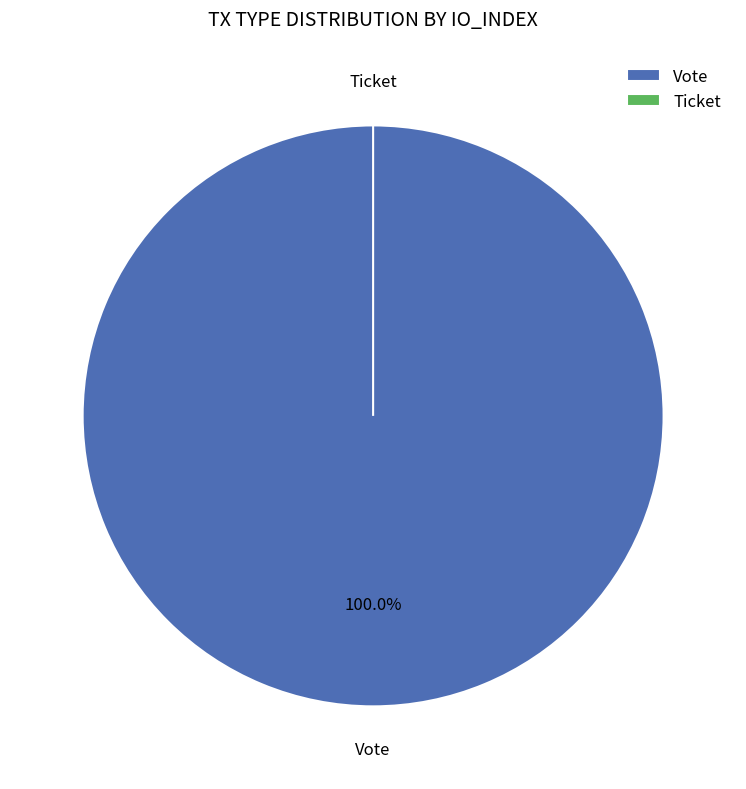

To the nearest percent, what is the difference between the largest and smallest slice percentages?

100%